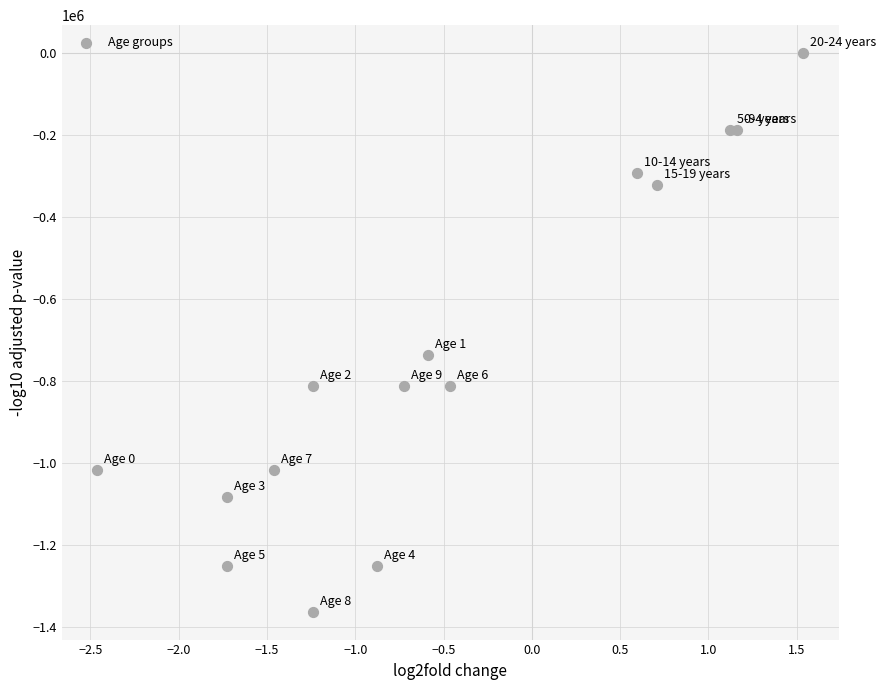

What Y value in the scatter plot is closest to -681141?

-735906.5